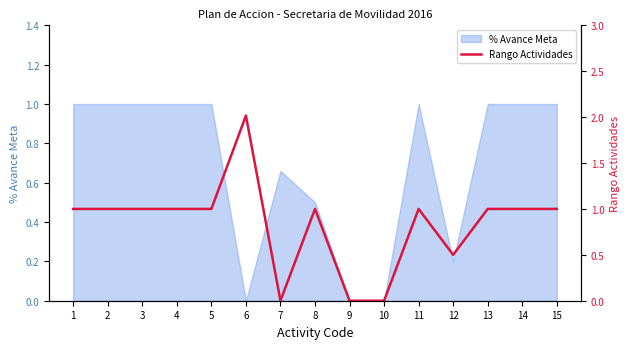

How many lines are shown in the chart?

1